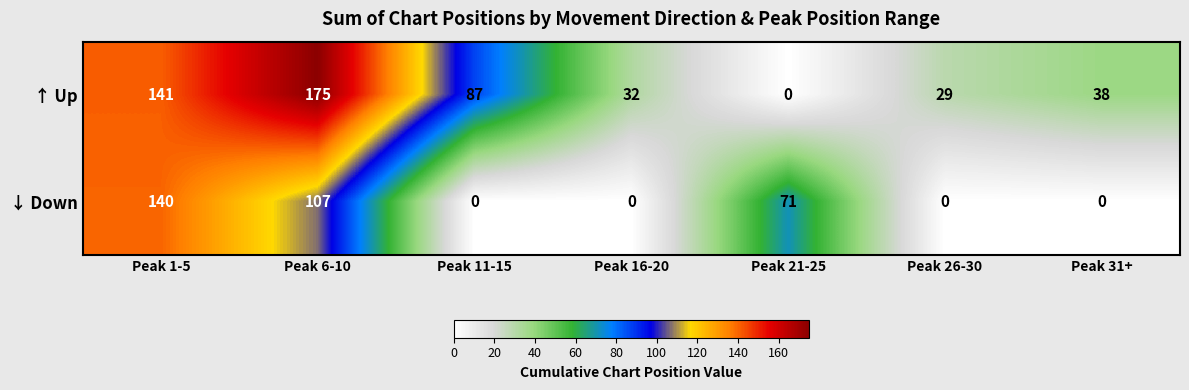

At which label does ↑ Up reach its minimum?

Peak 21-25